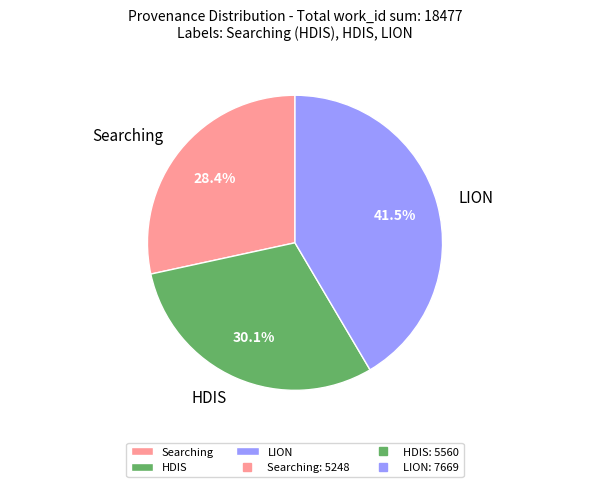

Between HDIS and LION, which is larger?

LION